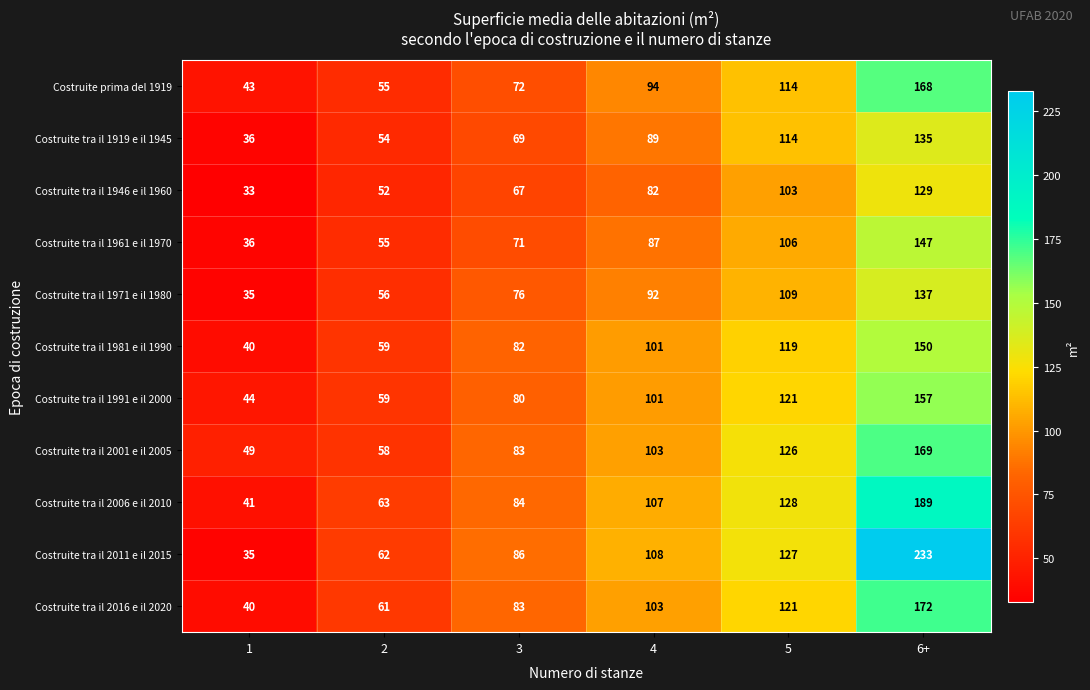

Which category has the highest value across all series?

6+